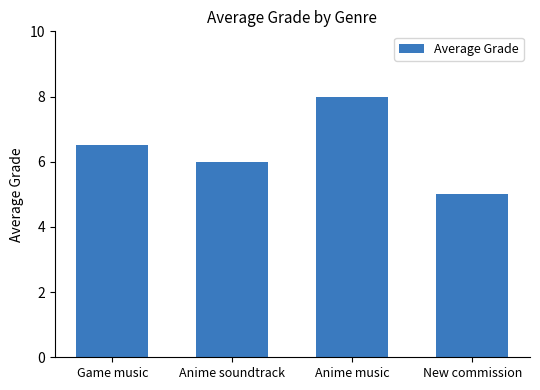

Is it true that the value at Anime soundtrack is 6.0?

True